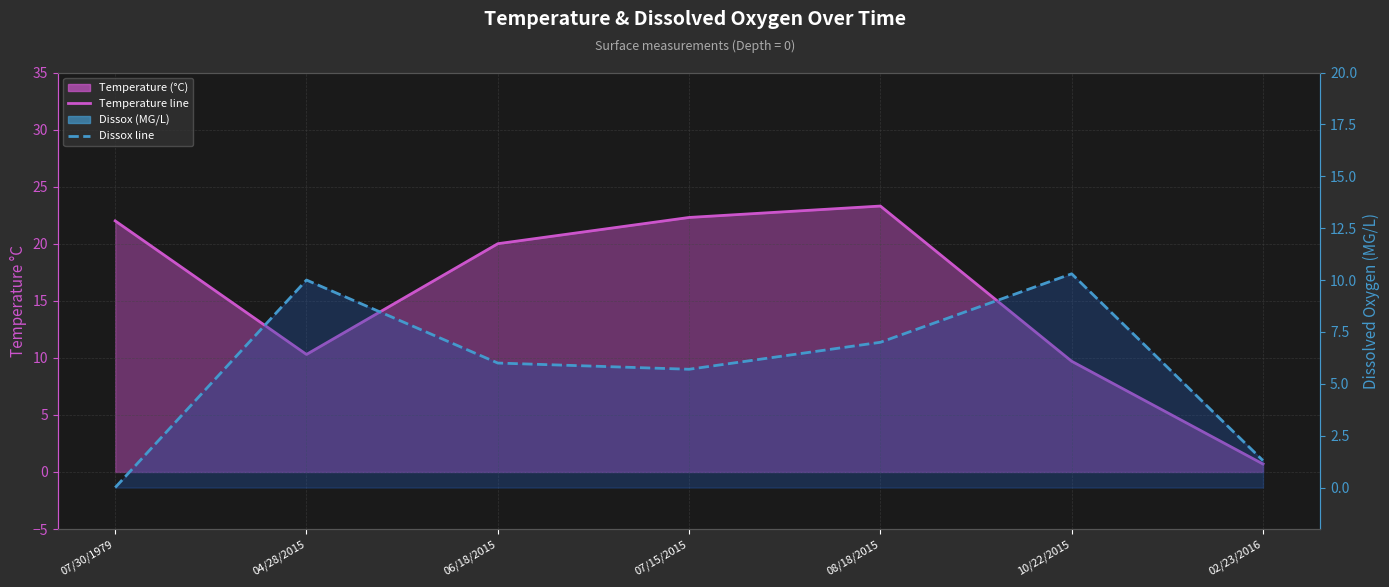

Between 07/15/2015 and 10/22/2015, which series saw the biggest shift?

Temperature (°C) line